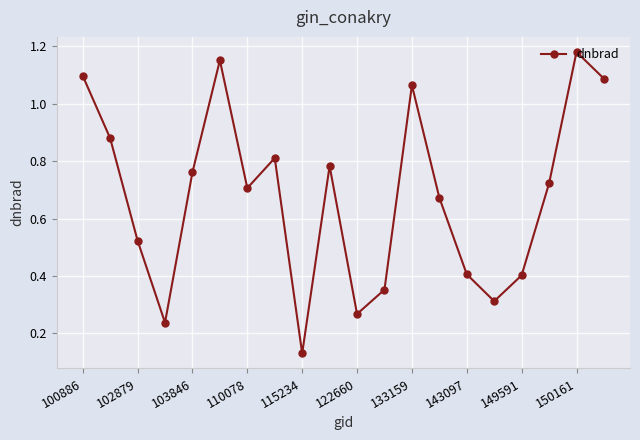

How many data points does each series have?

20